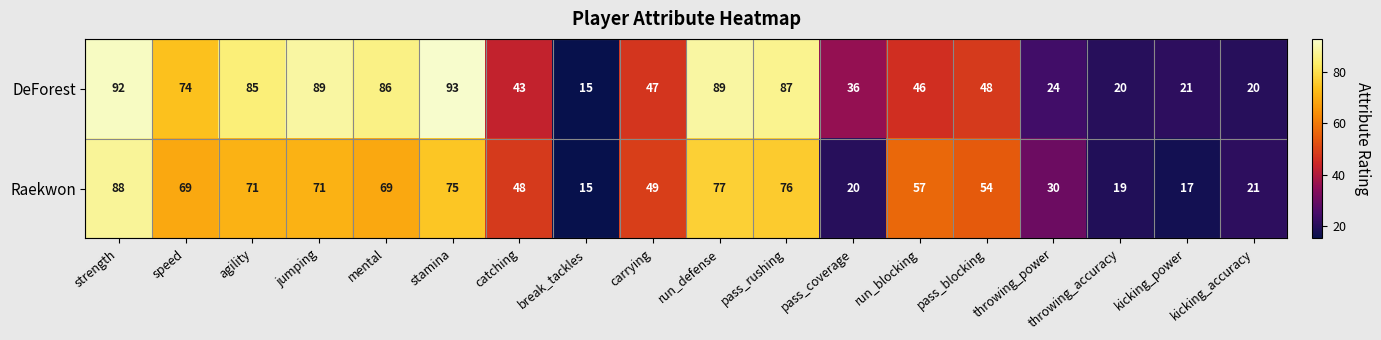

What is the sum of the Raekwon values at stamina and agility?

146